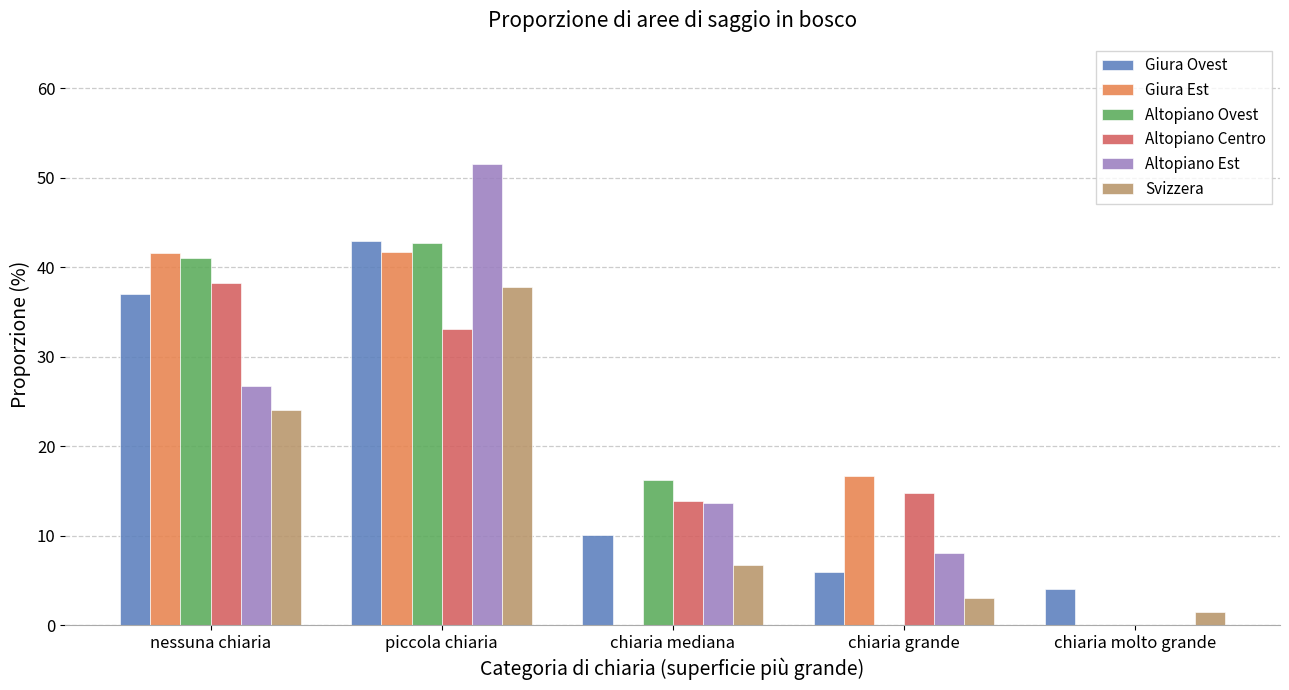

How many groups of bars are there?

5